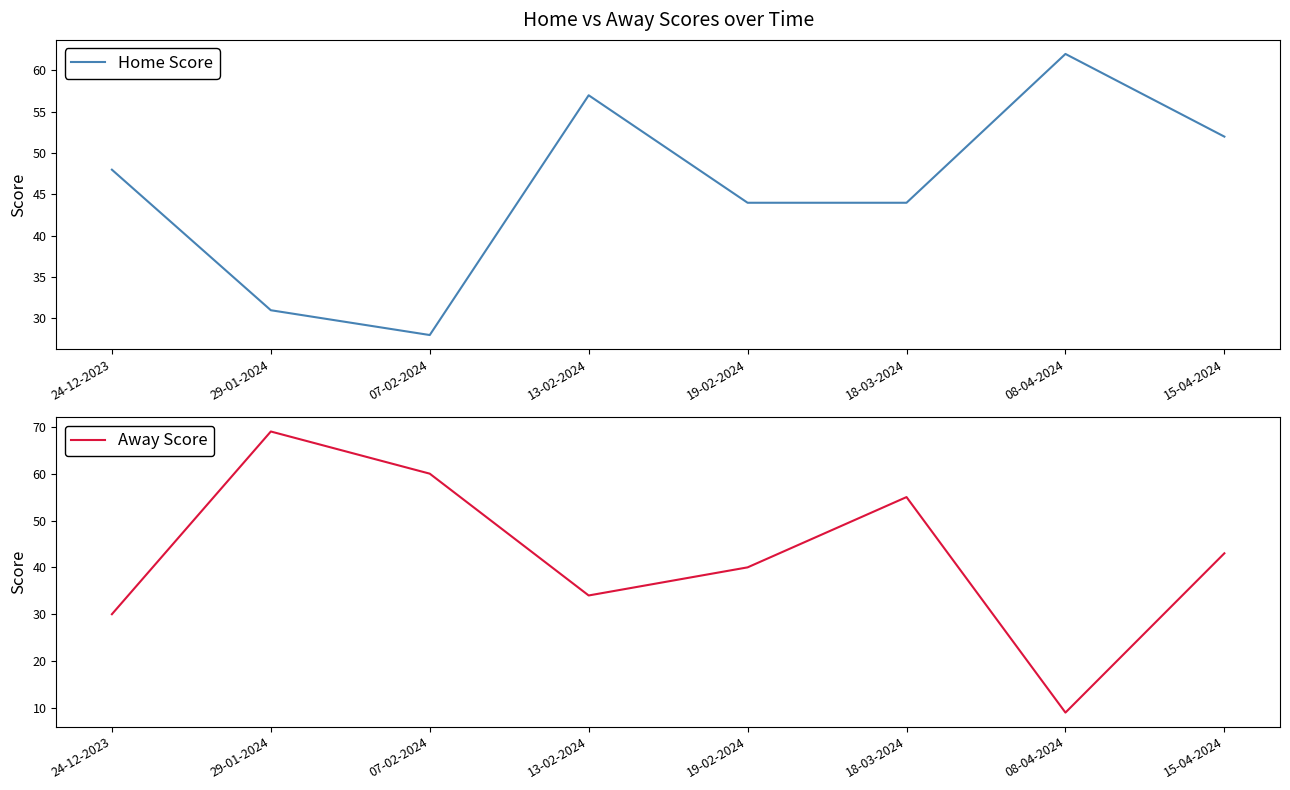

At which label does Away Score first exceed 43?

29-01-2024